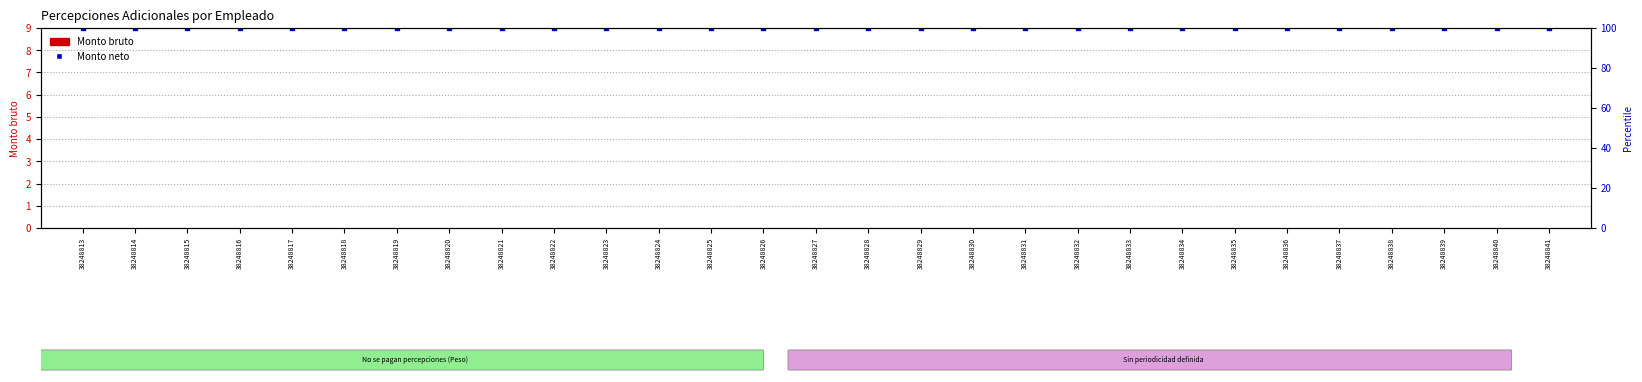

At which category is the sum across all series the highest?

38248813